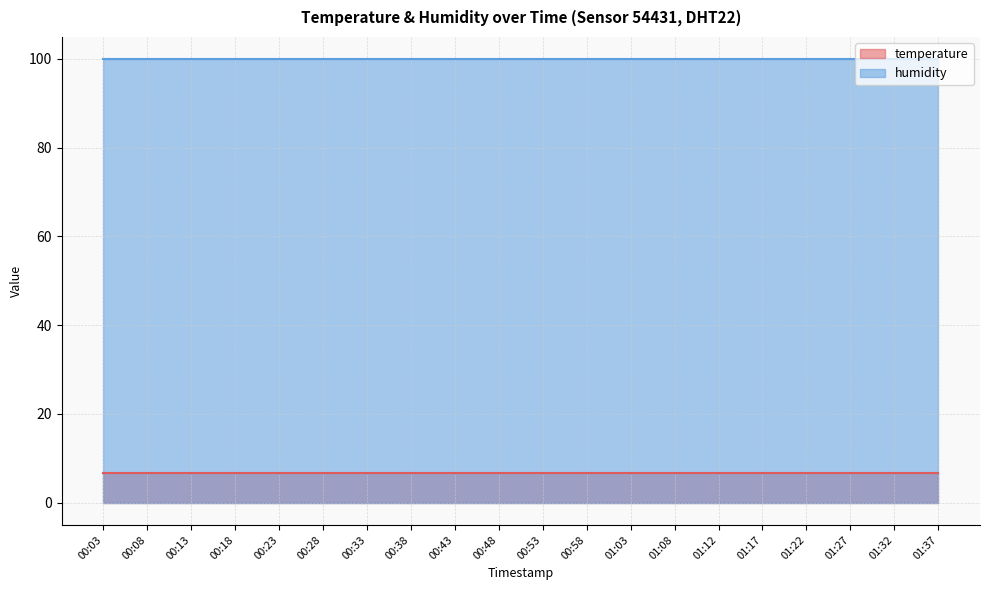

How many lines are shown in the chart?

2